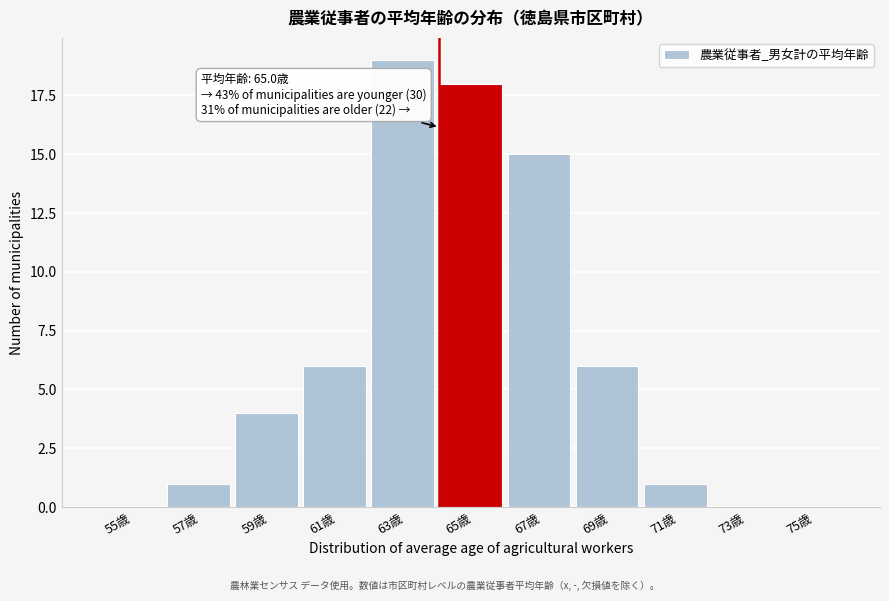

Reading left to right, transcribe all the data shown in this chart.

55歳=0	57歳=1	59歳=4	61歳=6	63歳=19	65歳=18	67歳=15	69歳=6	71歳=1	73歳=0	75歳=0